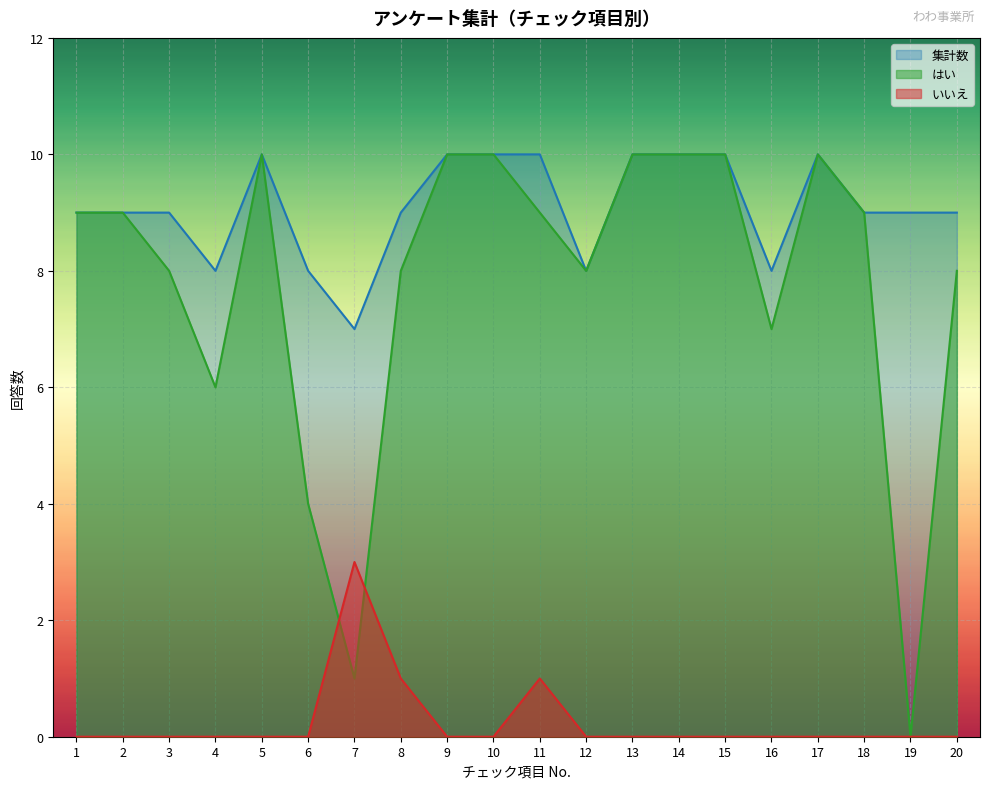

Read the 集計数 value at 14.

10